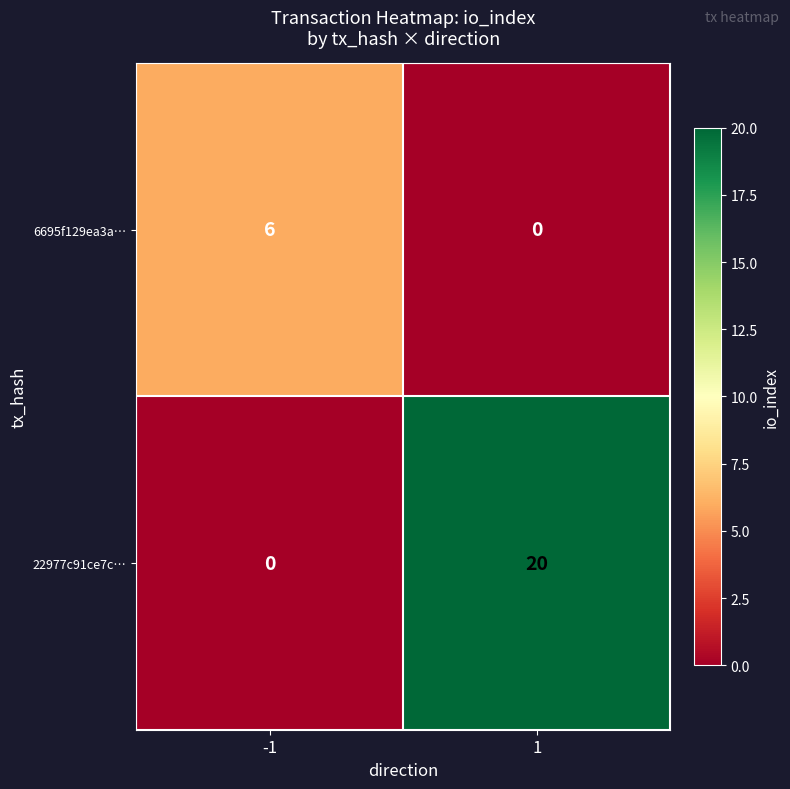

What is the greatest value displayed?

20